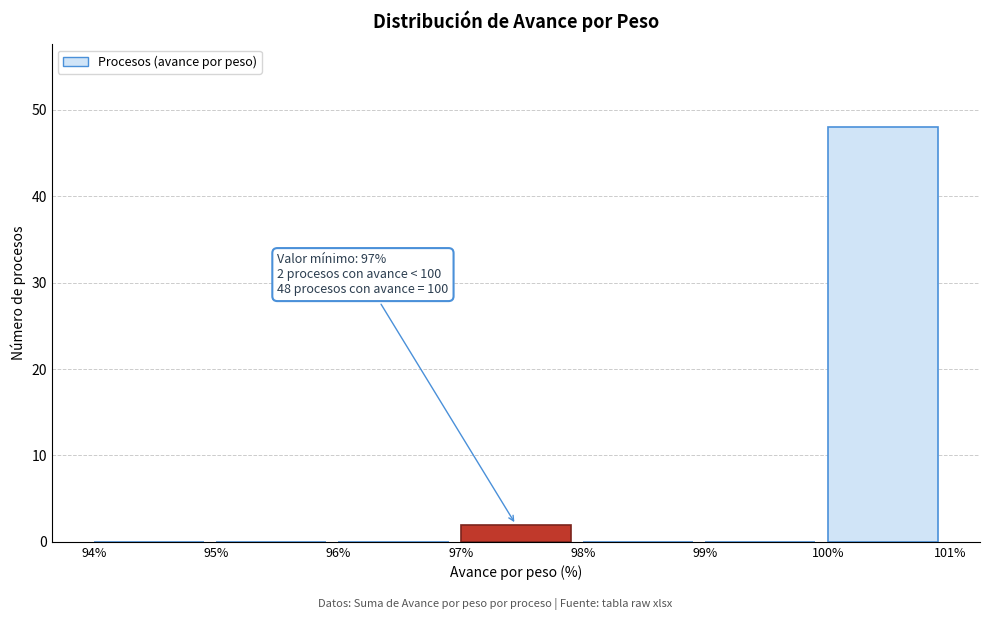

Which range on the x-axis has the tallest bar?

100% to 101%